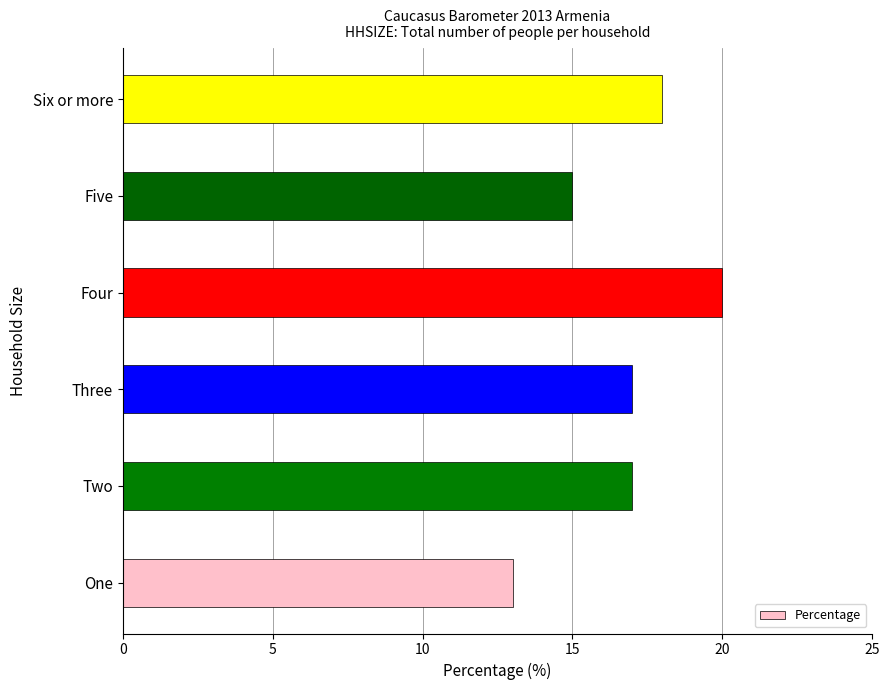

What is the smallest value displayed?

13